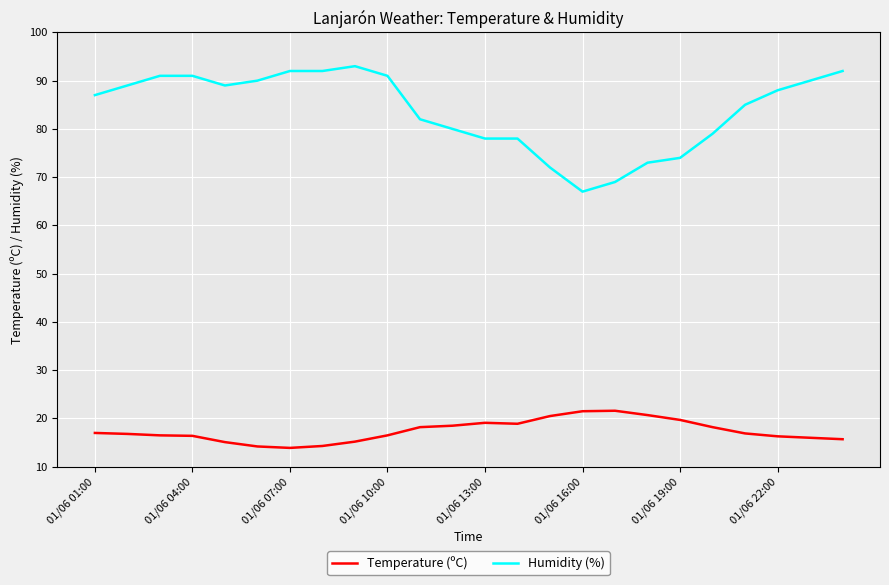

Which series has the largest total across all categories?

Humidity (%)